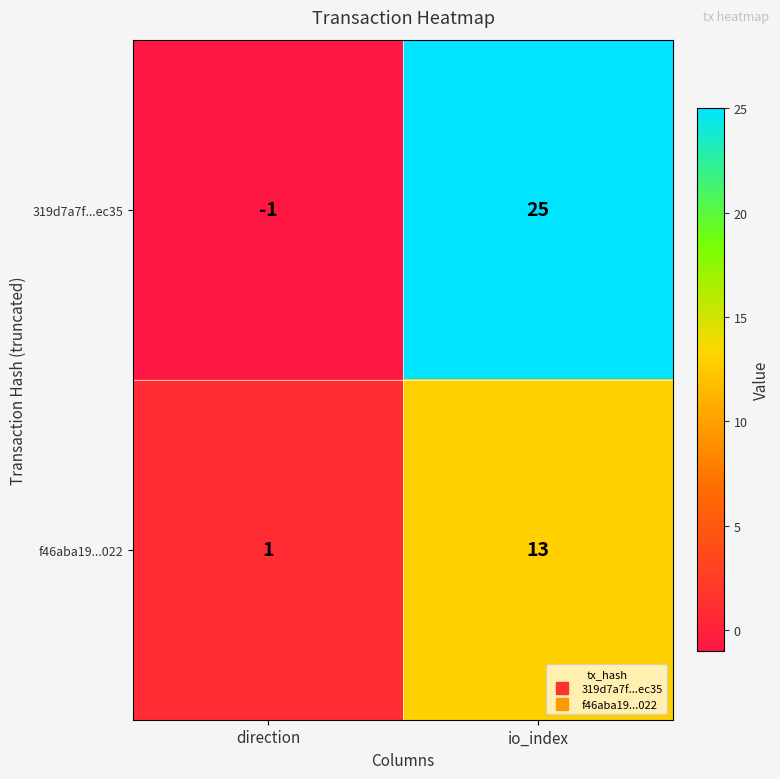

At which category is the sum across all series the highest?

io_index